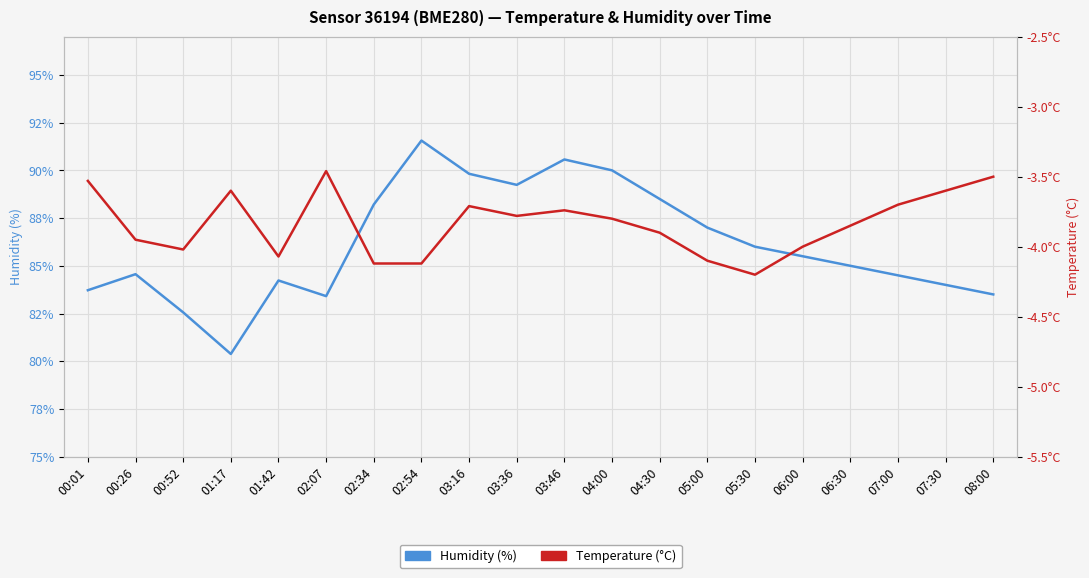

List the series in order of their peak value, lowest first.

Temperature (°C), Humidity (%)